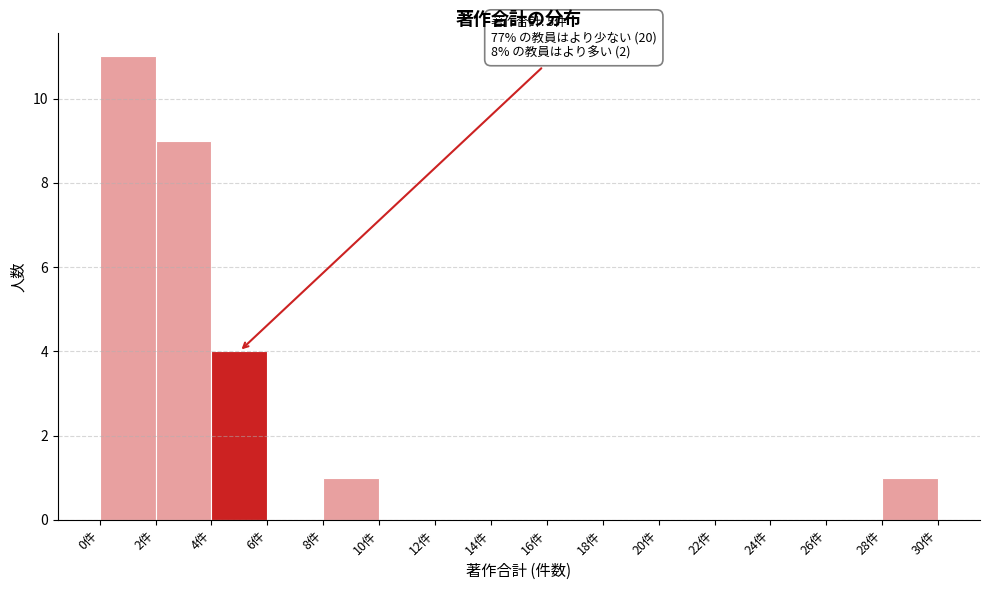

Which range on the x-axis has the tallest bar?

0 to 2